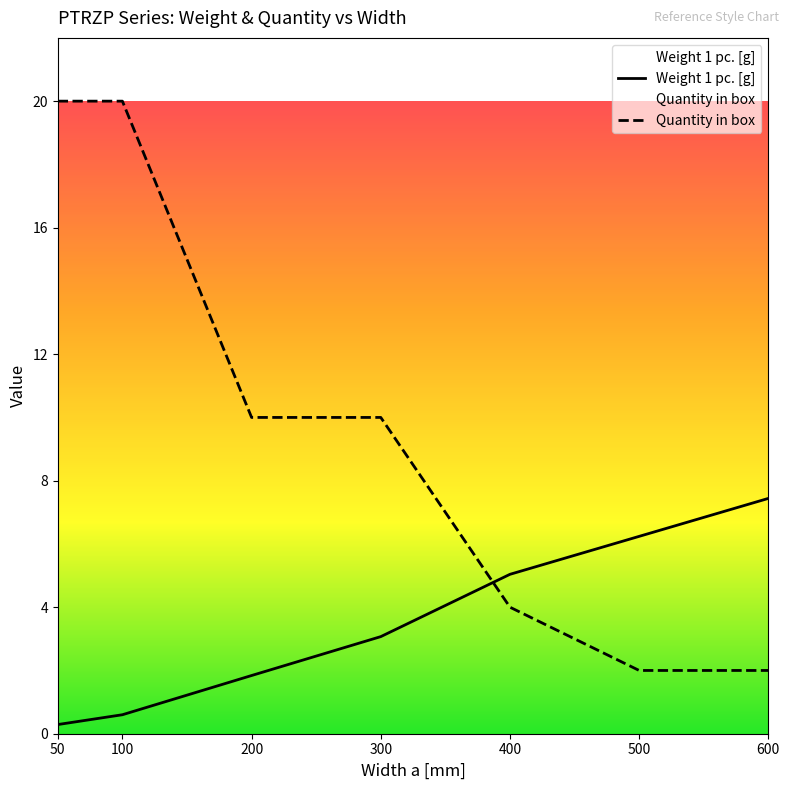

At which label does Quantity in box reach its peak?

50